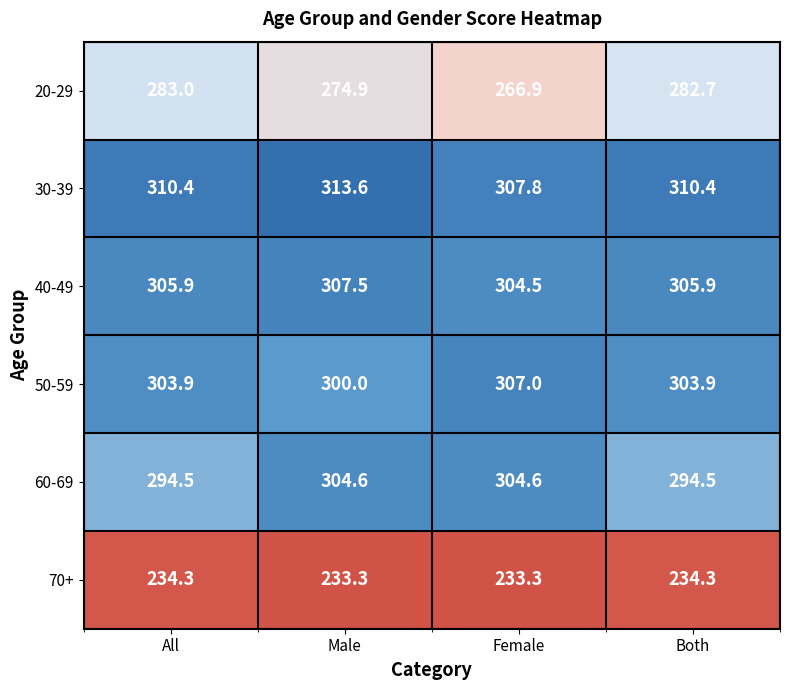

What is the approximate value of 70+ at Male?

233.3